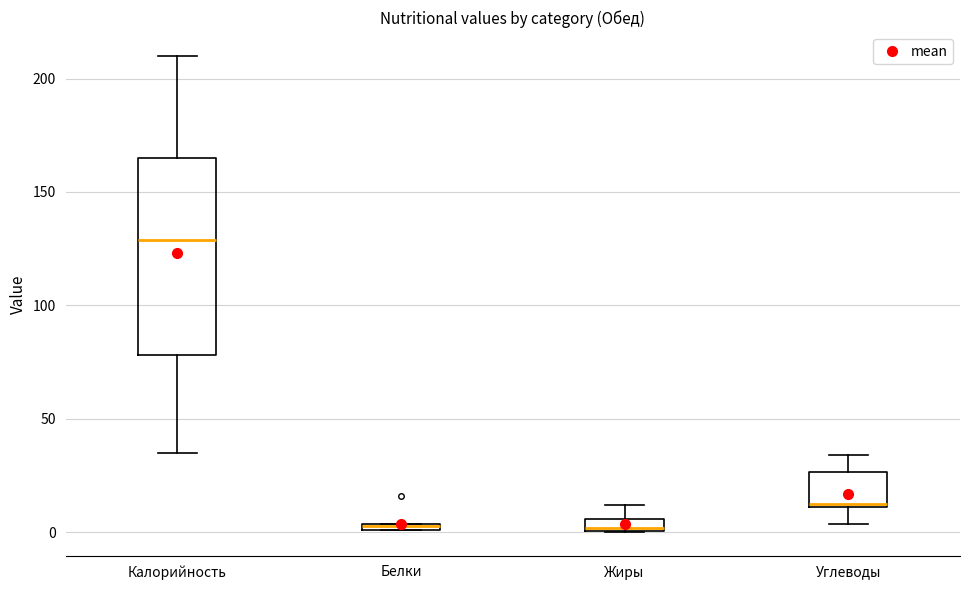

Which box is the tallest, from its lower edge to its upper edge?

Калорийность